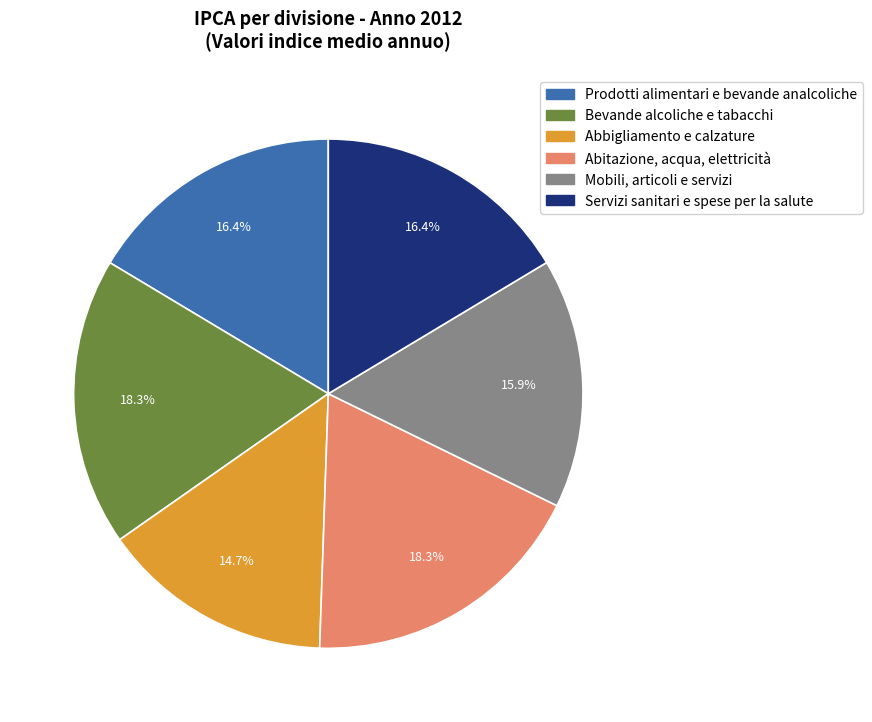

What is the total percentage of Mobili, articoli e servizi and Abitazione, acqua, elettricità?

34.2%